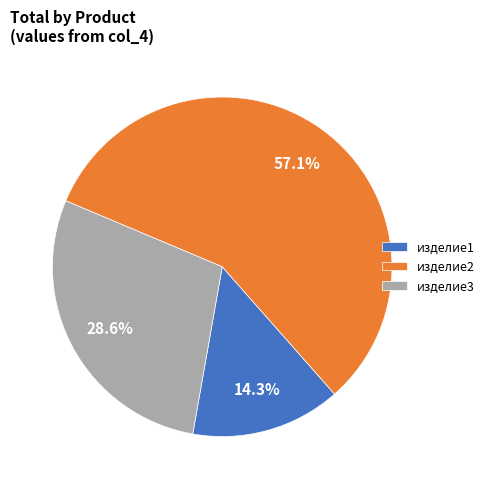

Approximately how many times larger is the value at изделие3 compared to изделие1?

2.0